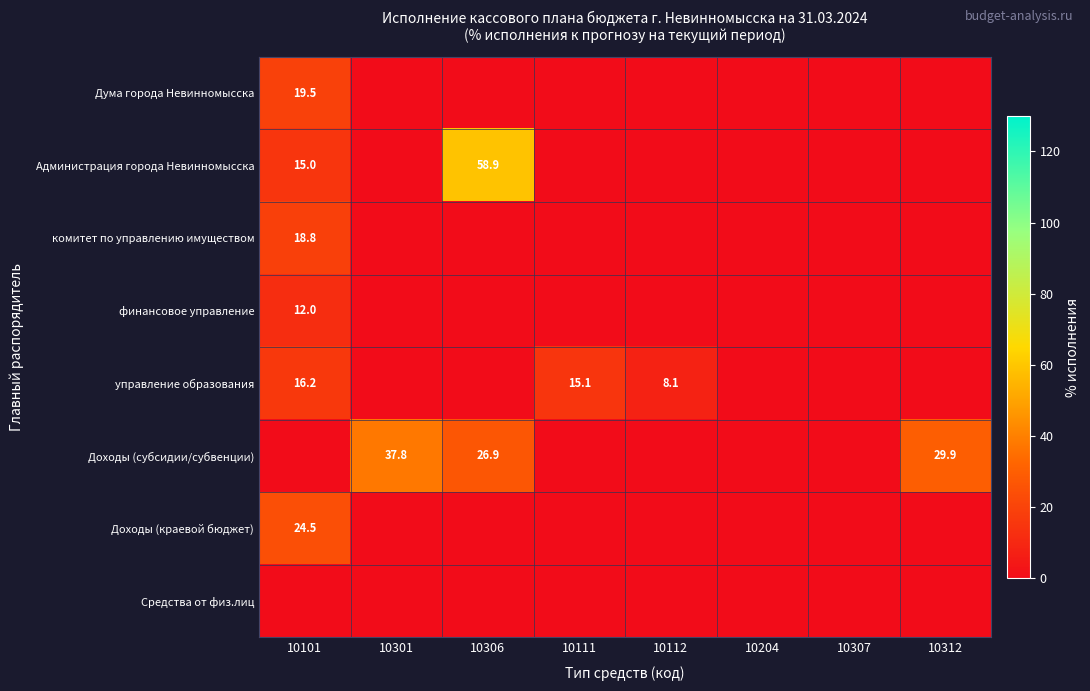

The value of управление образования at 10112 is 4.3. True or false?

False